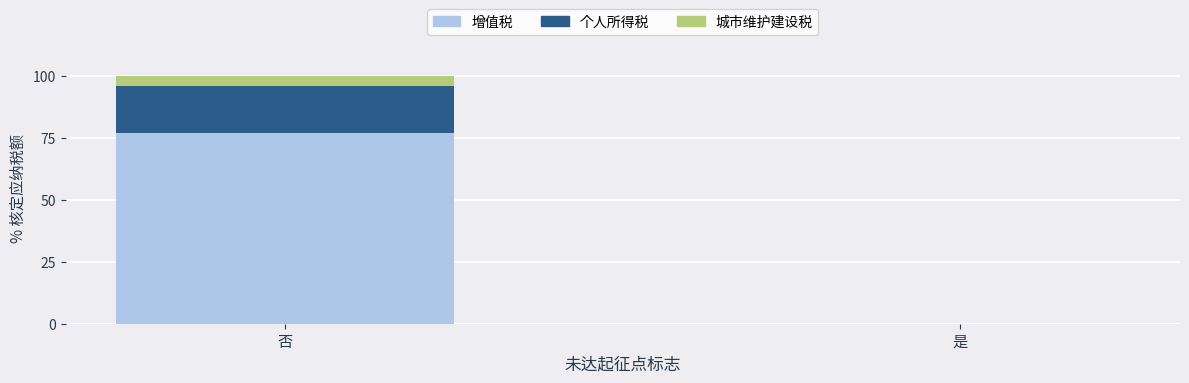

The value of 增值税 at 是 is 0.0. True or false?

True